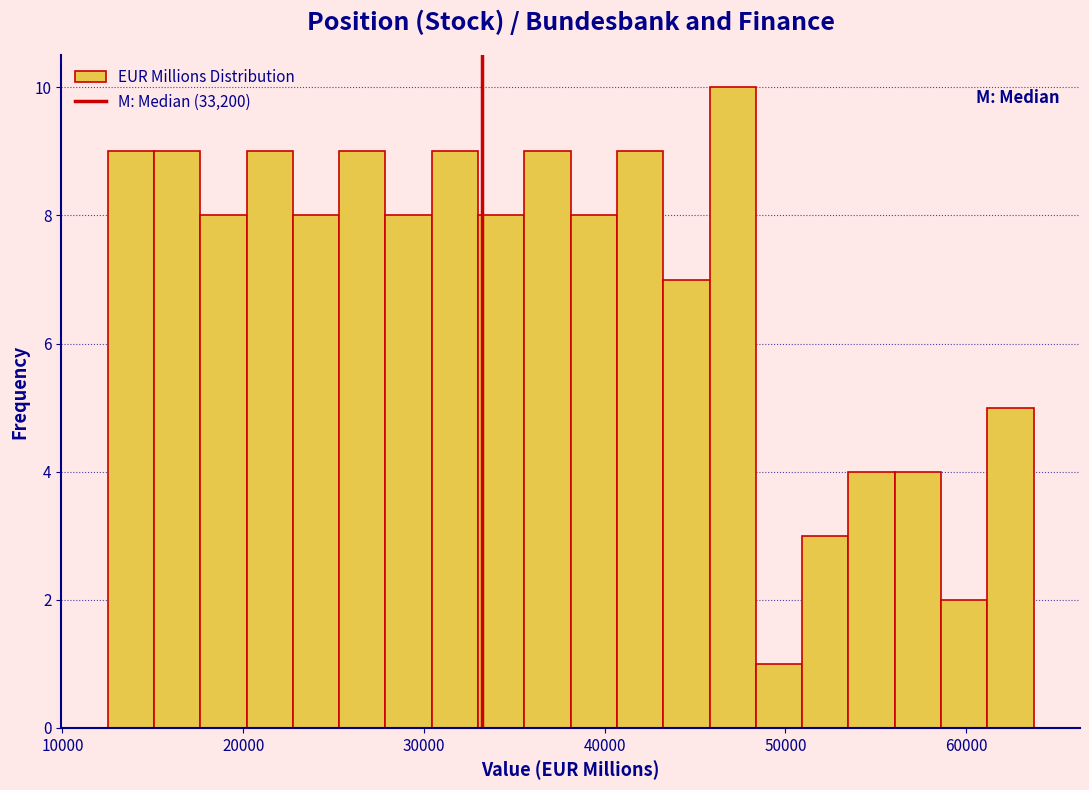

Around what value on the x-axis is the tallest bar? Give the approximate position of its centre, as read against the axis.

47000